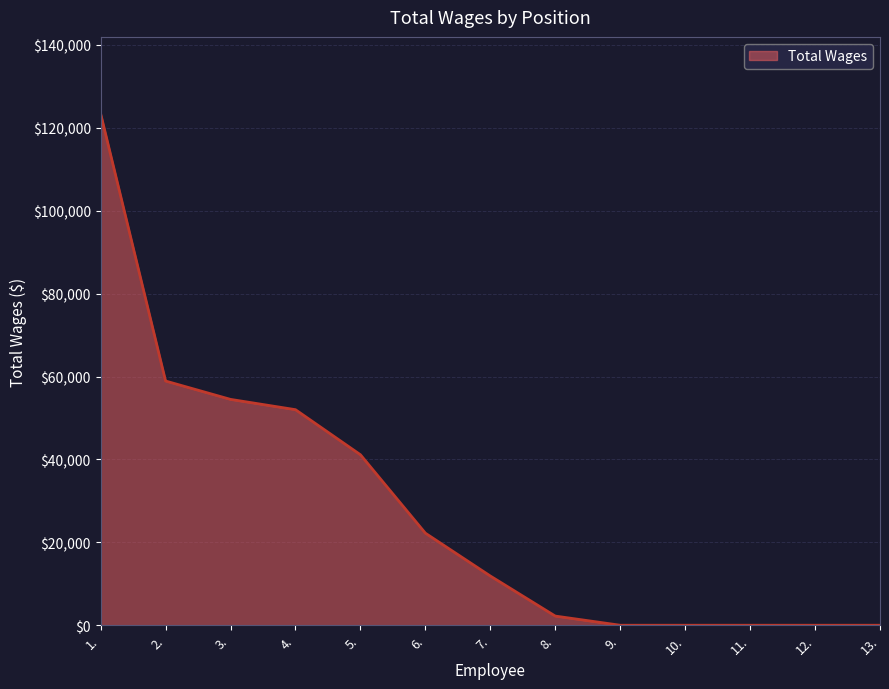

What is the difference between the maximum and minimum values?

123425